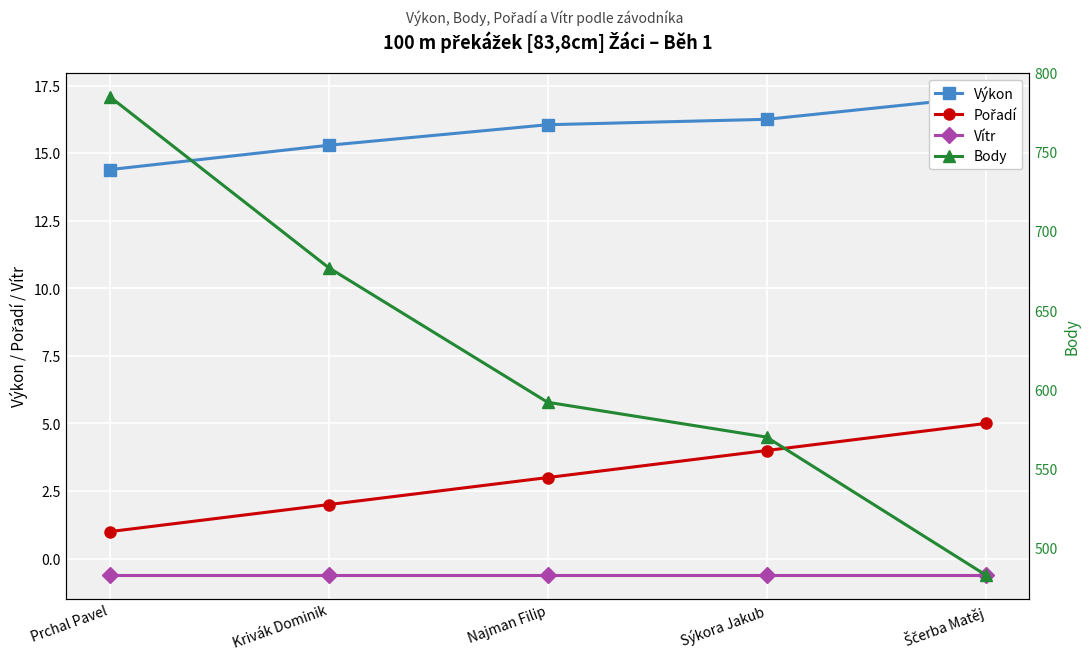

True or false: Výkon has a value of 21.9 at Prchal Pavel.

False